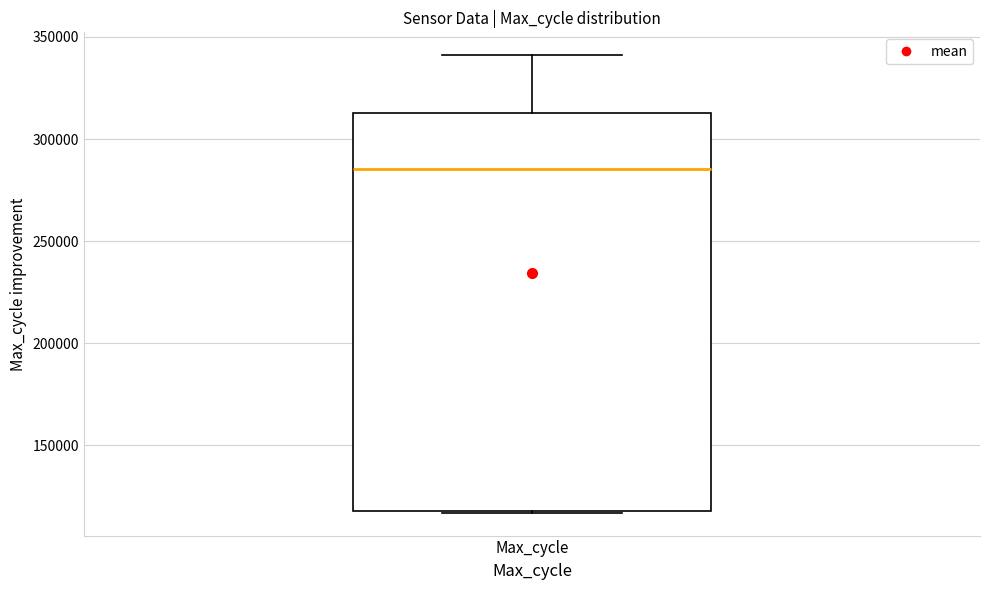

Where does the upper whisker of the box for Max_cycle end on the y-axis? The values are not printed on the chart, so give them approximately, as read against the axis.

340000